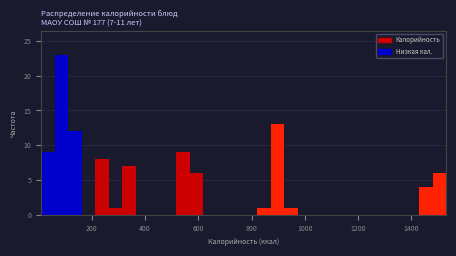

Read against the x-axis, roughly where is the centre of the tallest bar?

80